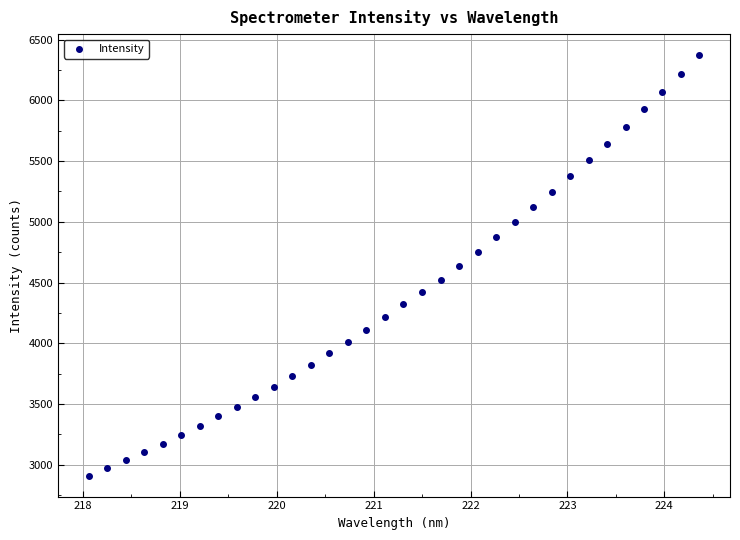

What is the range of Y values (max minus min)?

3461.4